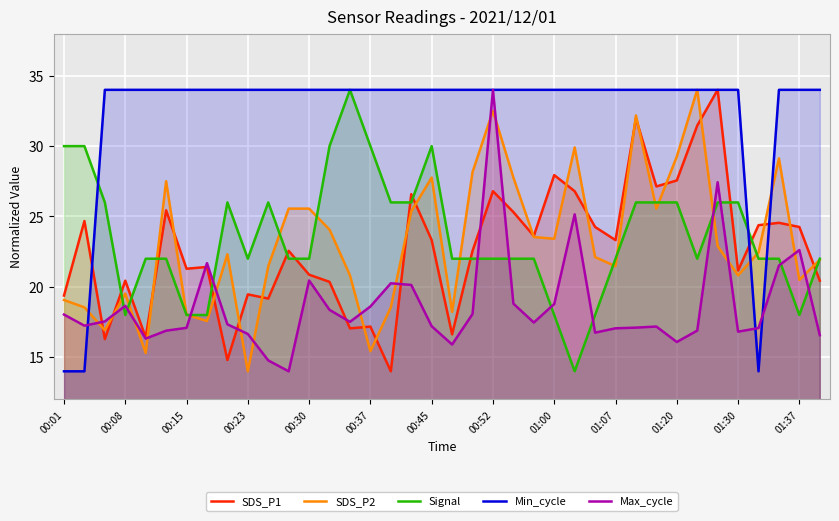

What is the label of the 1st point from the left?

00:01